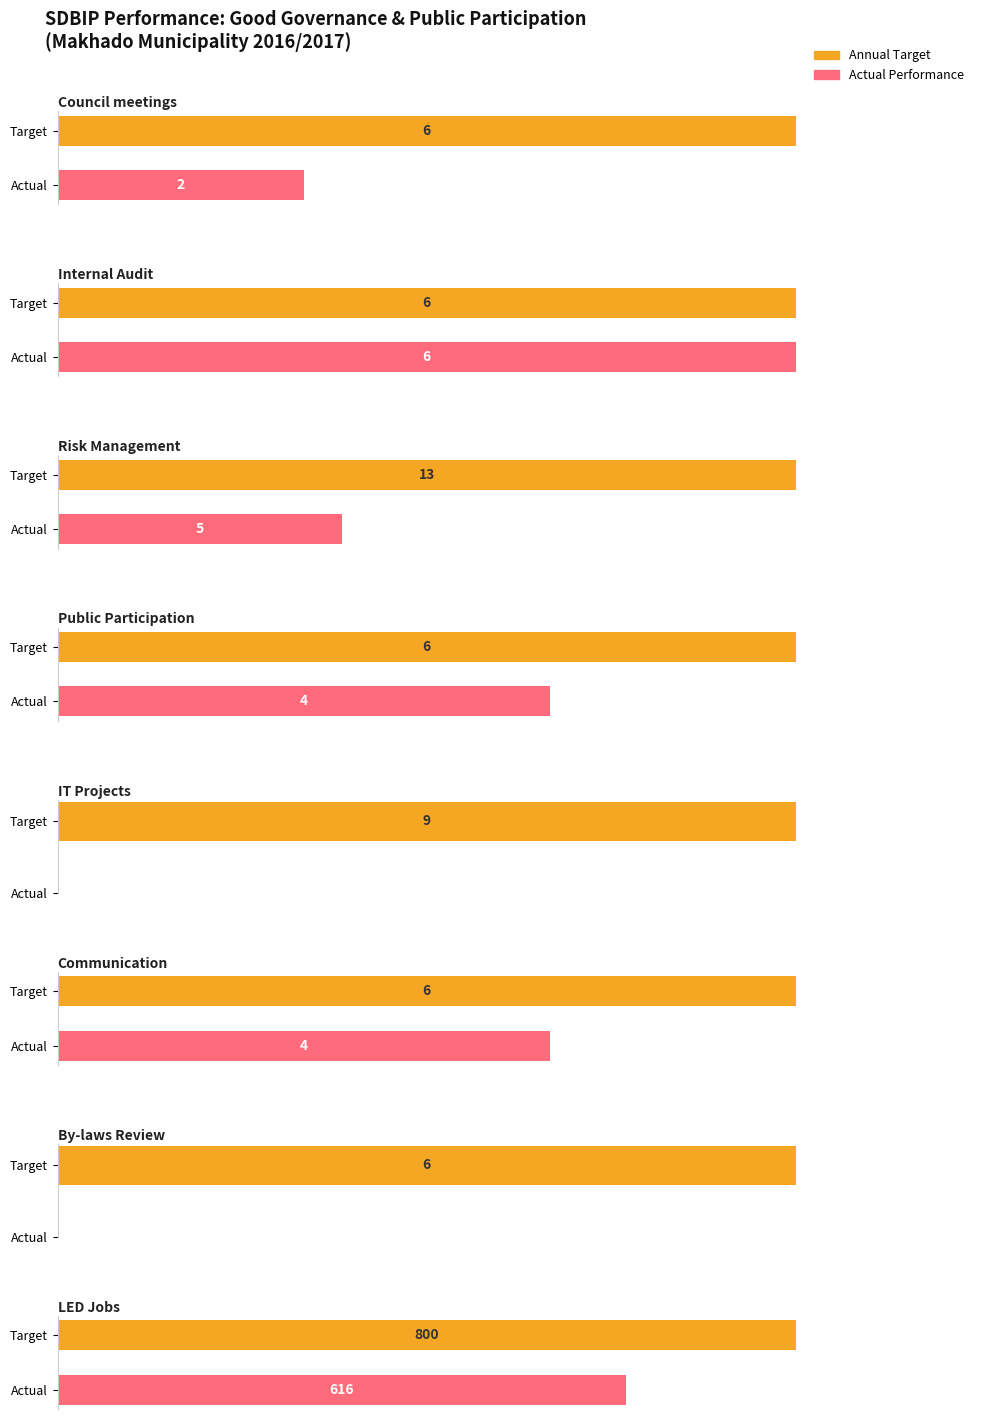

True or false: actual_values has a value of 4 at actual_values.

False